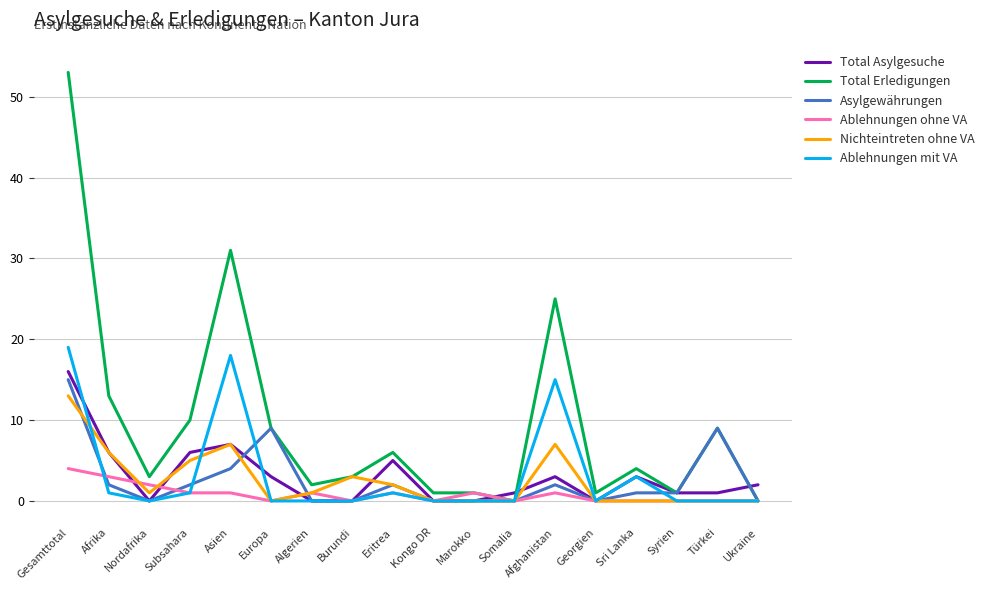

Which series has the widest spread of values?

Total Erledigungen